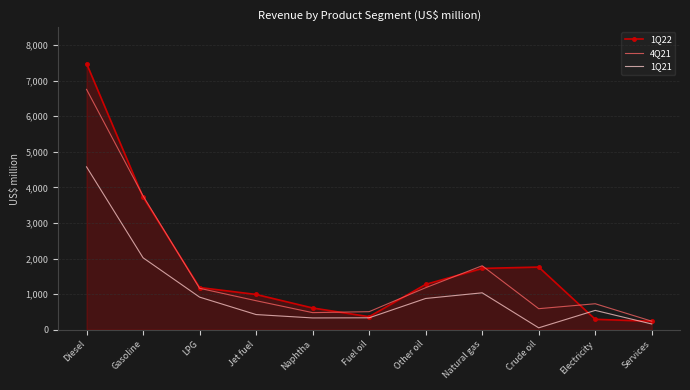

How many categories are shown in the chart?

11